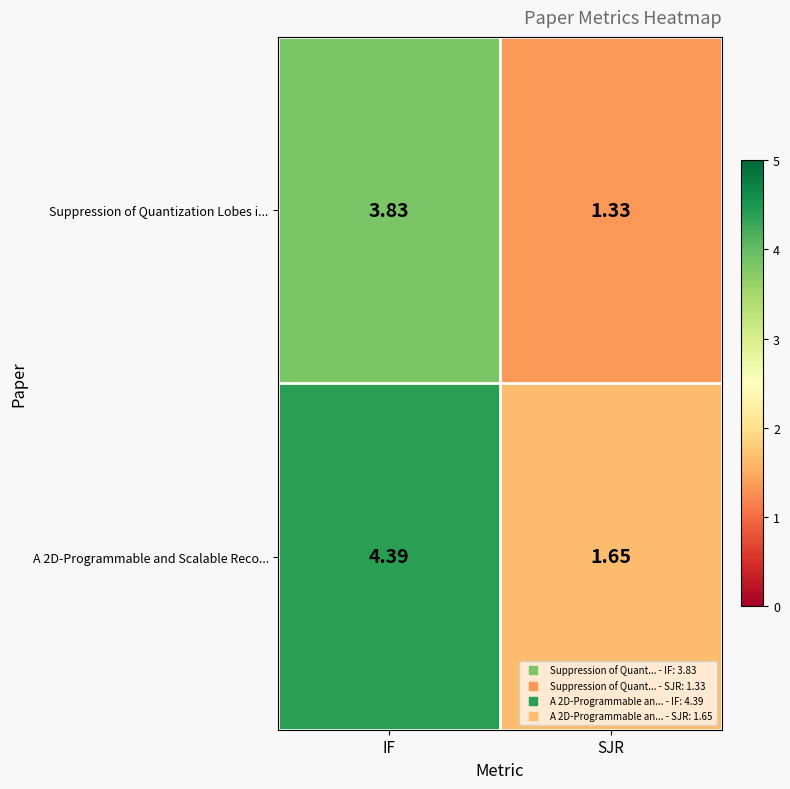

Which series has the largest total across all categories?

A 2D-Programmable and Scalable Reco...